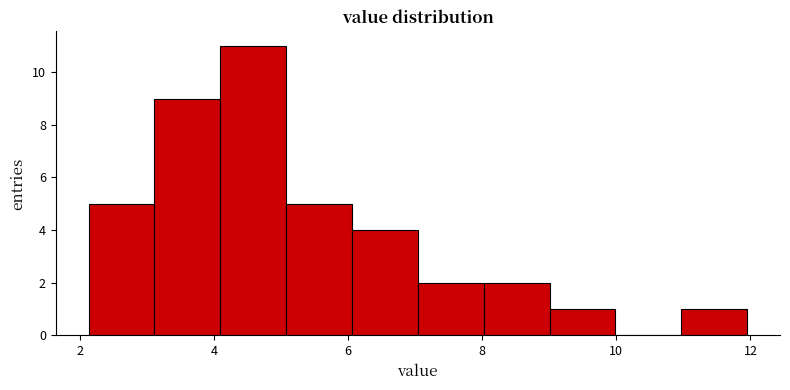

Reading left to right, list every bar in this chart as the range it spans on the x-axis followed by its height. Neither the bar edges nor the heights are printed on the chart, so give them approximately, as read against the axes.

2.2 to 3.2: 5
3.2 to 4.0: 9
4.0 to 5.0: 11
5.0 to 6.0: 5
6.0 to 7.0: 4
7.0 to 8.0: 2
8.0 to 9.0: 2
9.0 to 10.0: 1
10.0 to 11.0: 0
11.0 to 12.0: 1